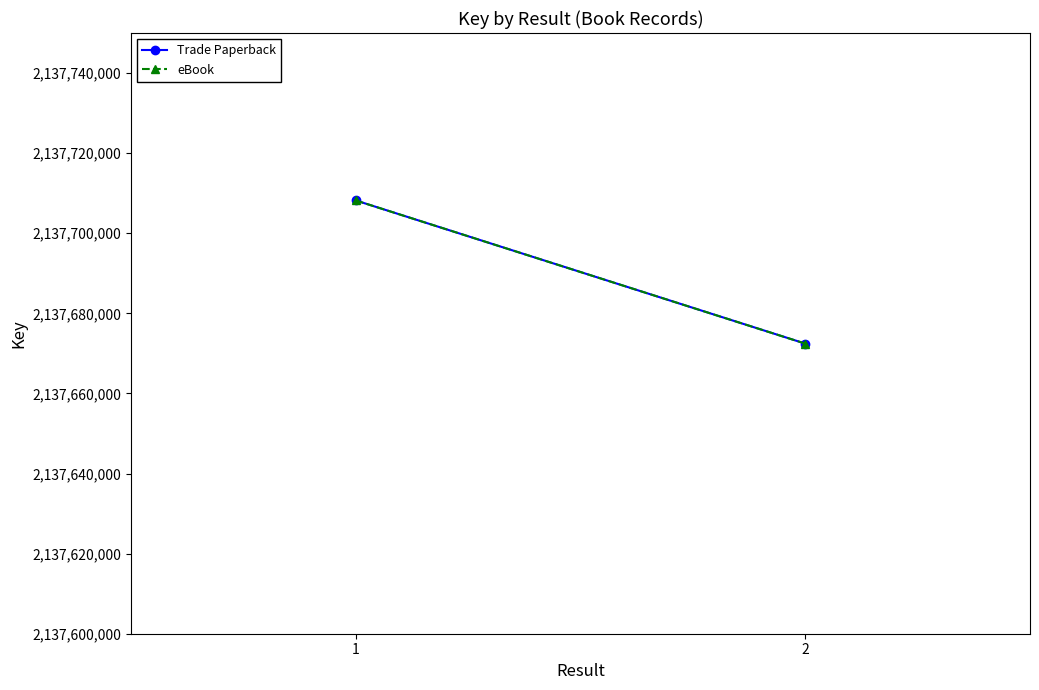

List the labels in order of Trade Paperback value, smallest first.

2, 1